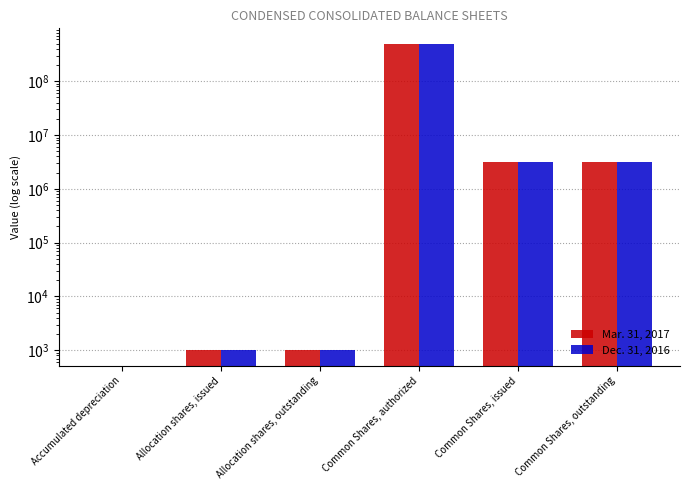

What is the sum of all Mar. 31, 2017 values?

506233000